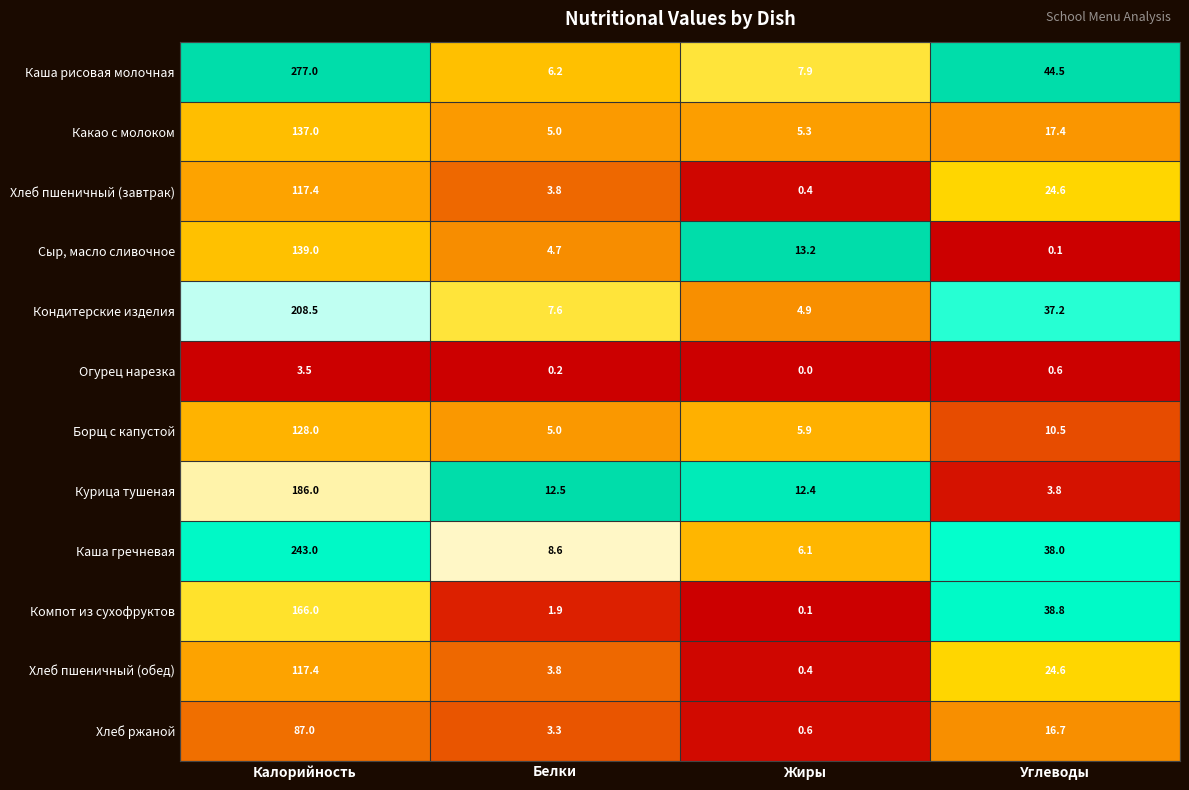

How many categories are shown in the chart?

4